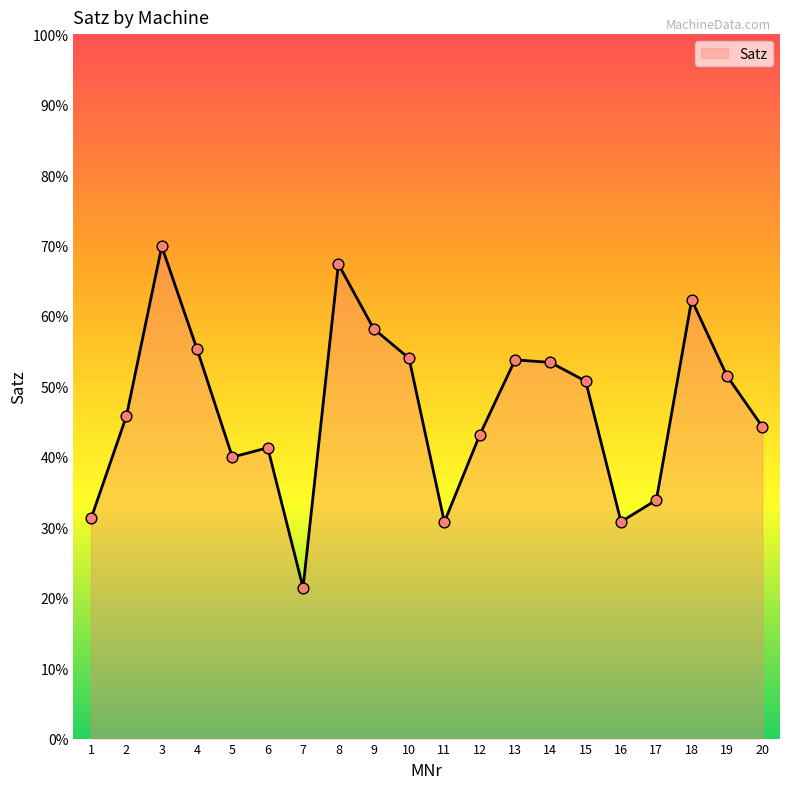

Approximately how many times larger is the value at 17 compared to 20?

0.8